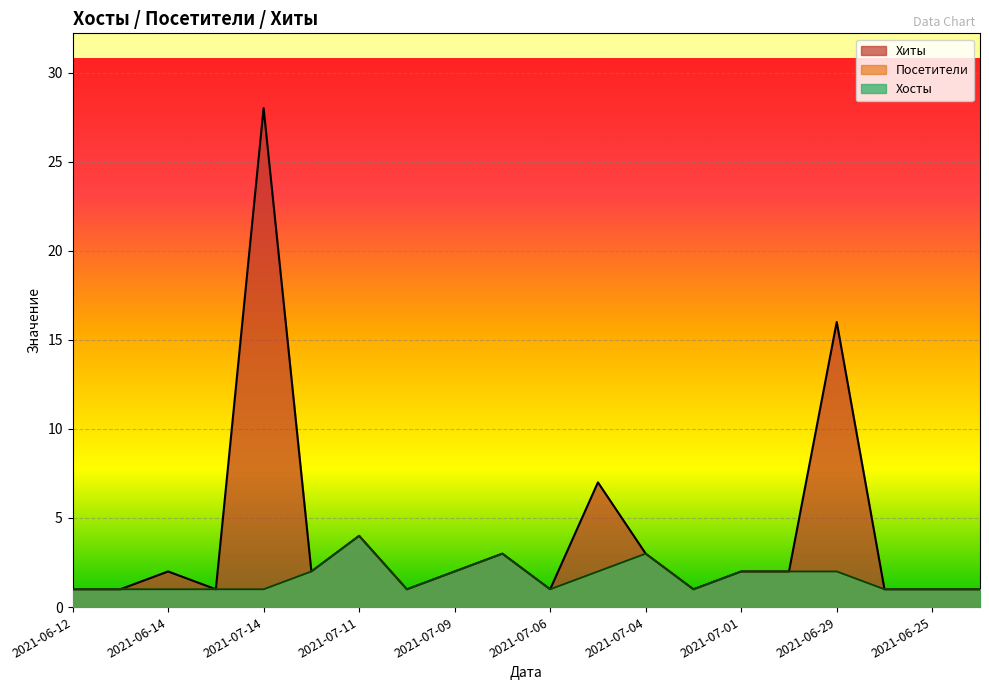

At 2021-07-07, list the series in order from largest to smallest.

Хиты, Посетители, Хосты